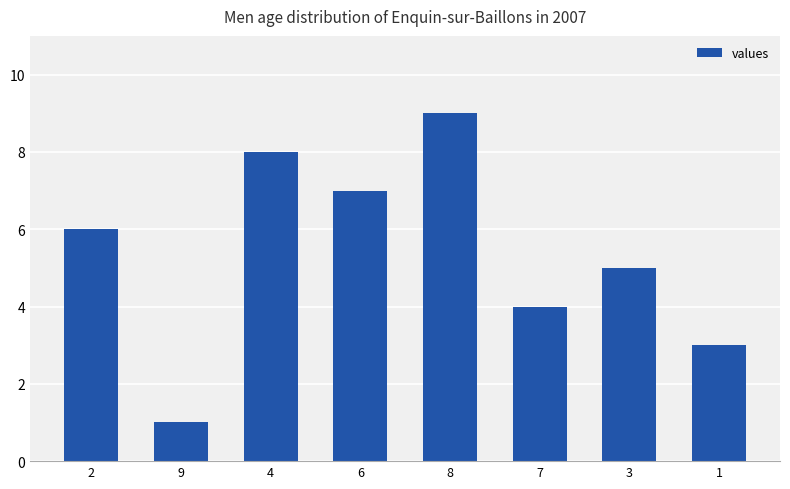

How many bars are there in total?

8